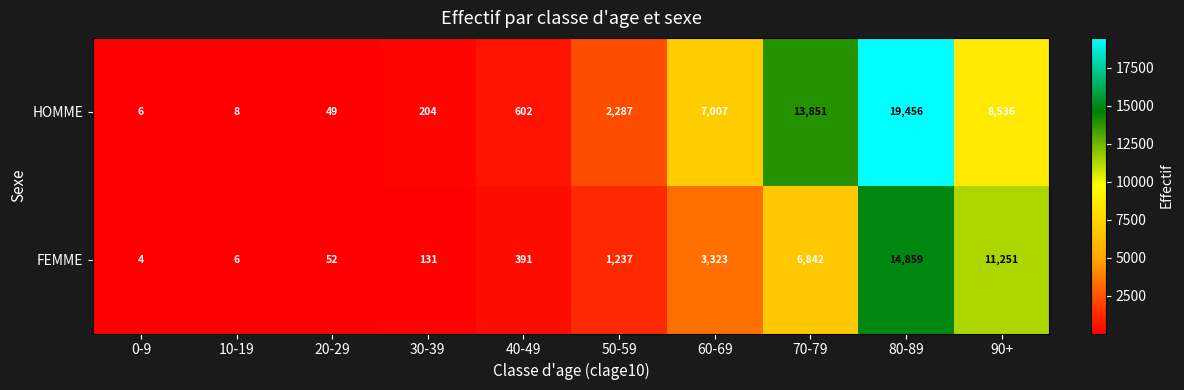

What is the difference between the maximum and minimum values in the FEMME series?

14855